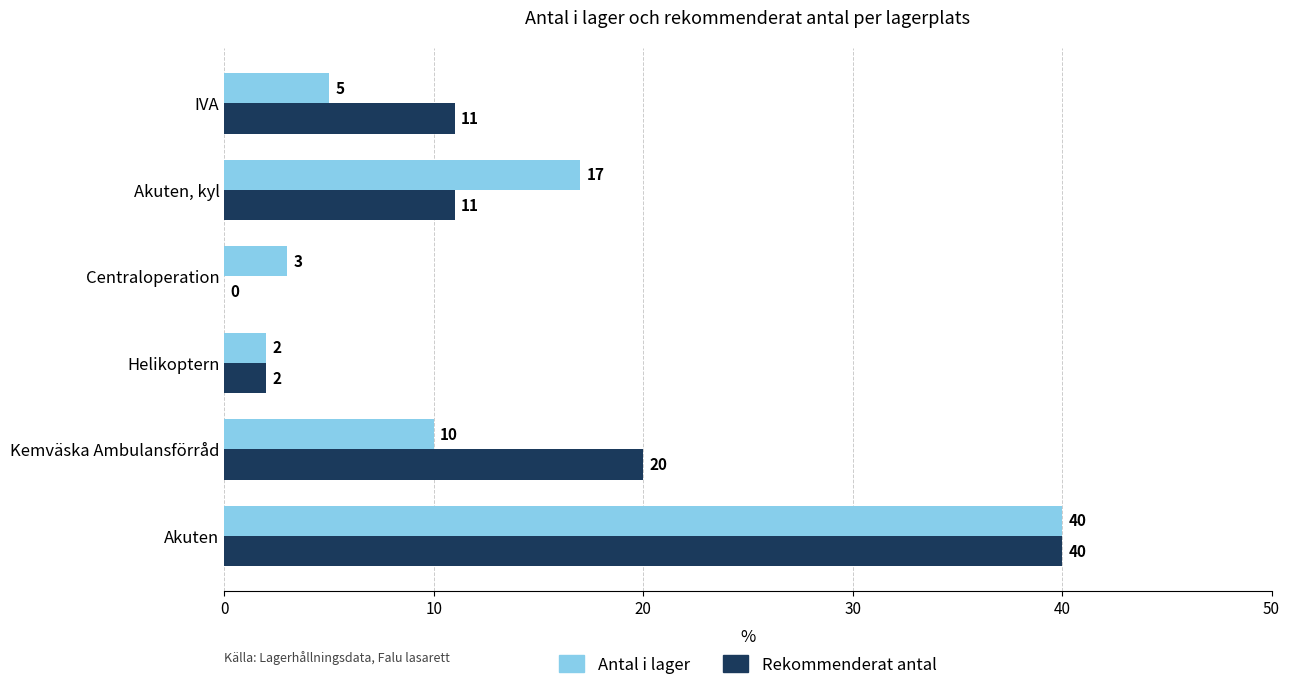

What is the approximate value of Antal i lager at Akuten, kyl?

17